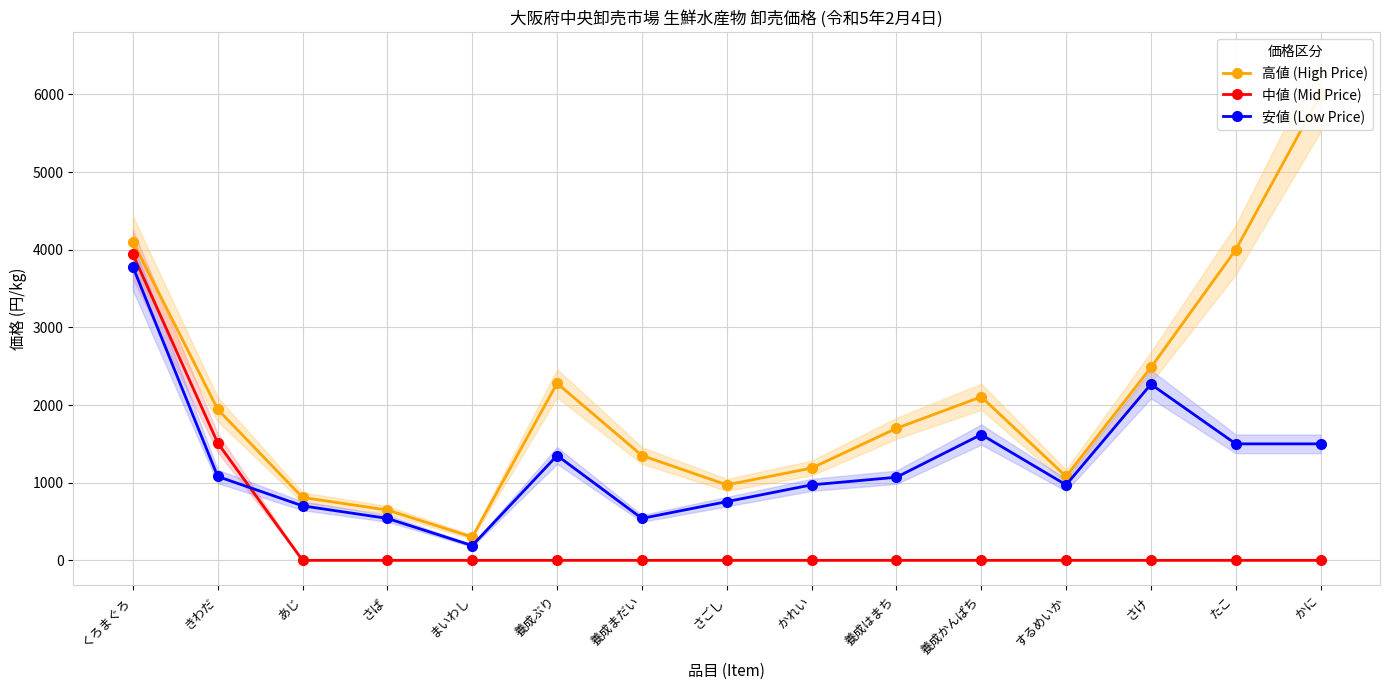

True or false: 中値 (Mid Price) has a value of -1985 at まいわし.

False